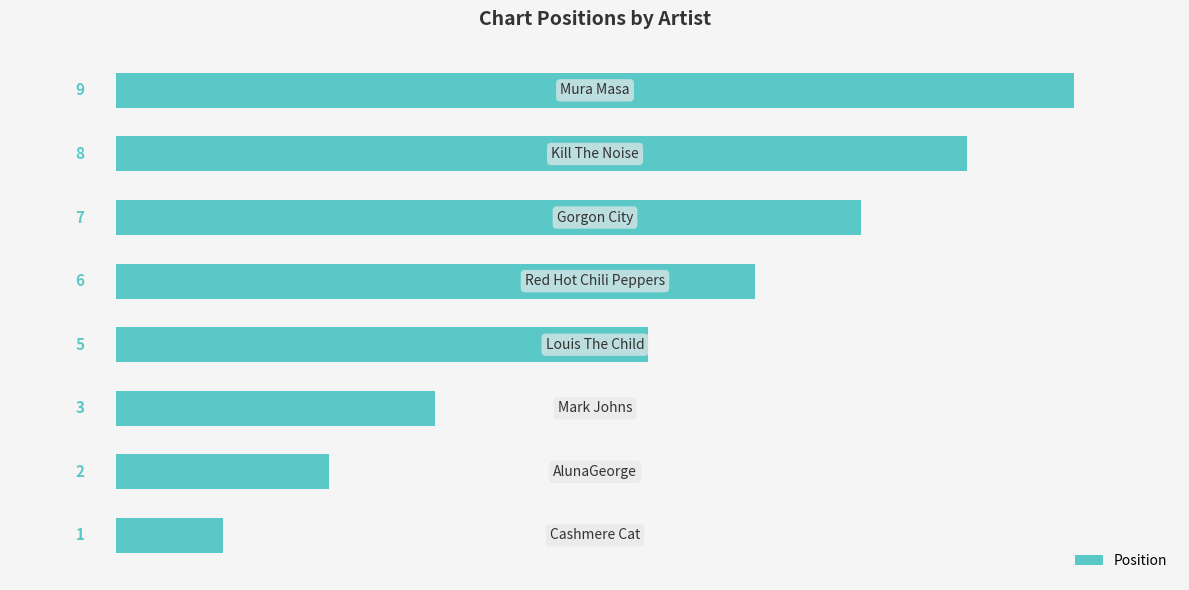

What is the maximum value shown in the chart?

9